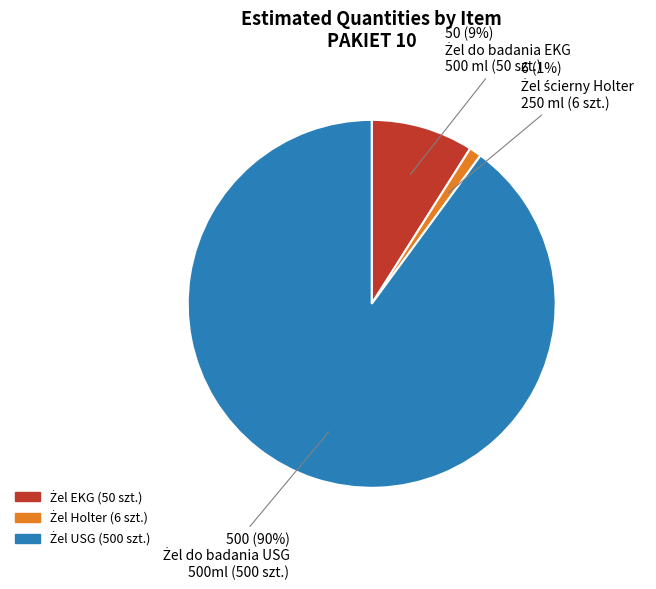

To the nearest percent, what is the difference between the largest and smallest slice percentages?

89%